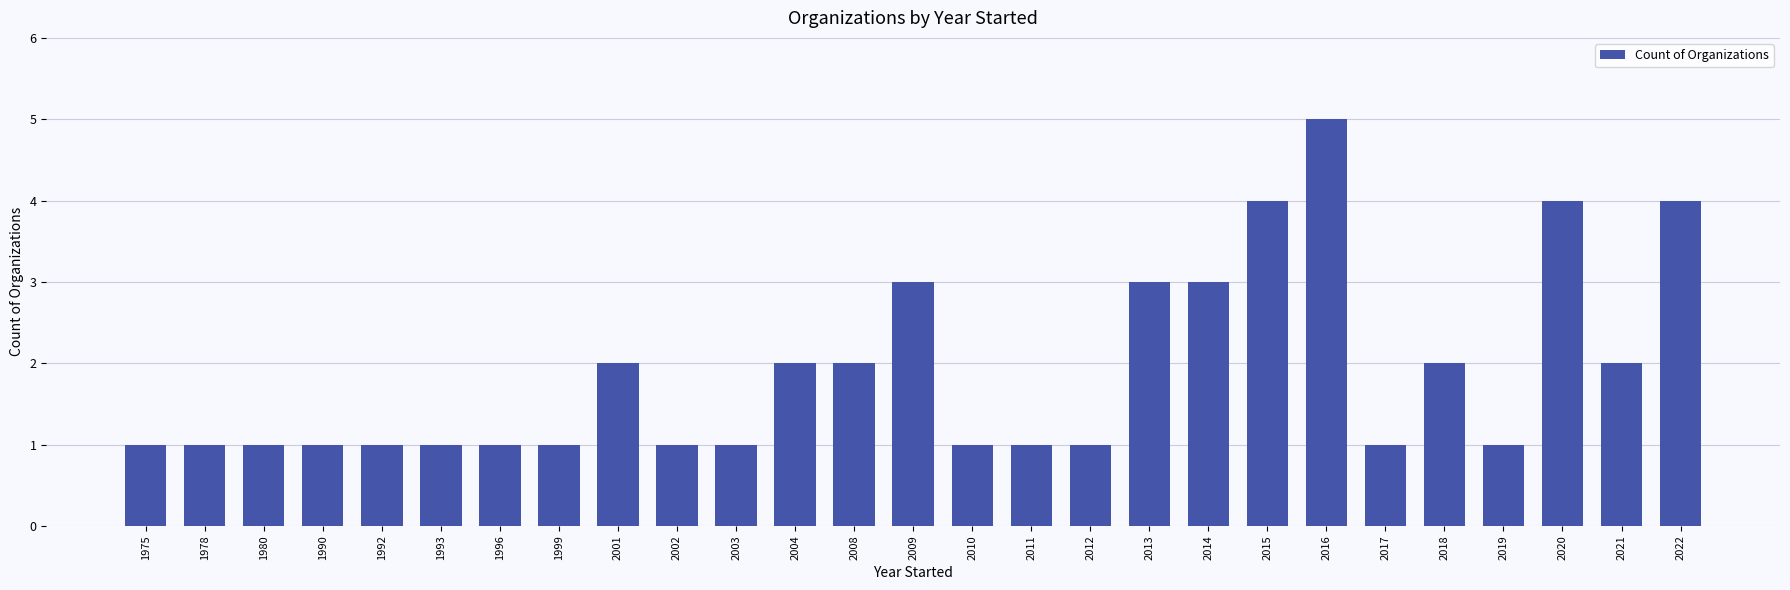

What is the sum of the values at 2009 and 2010?

4